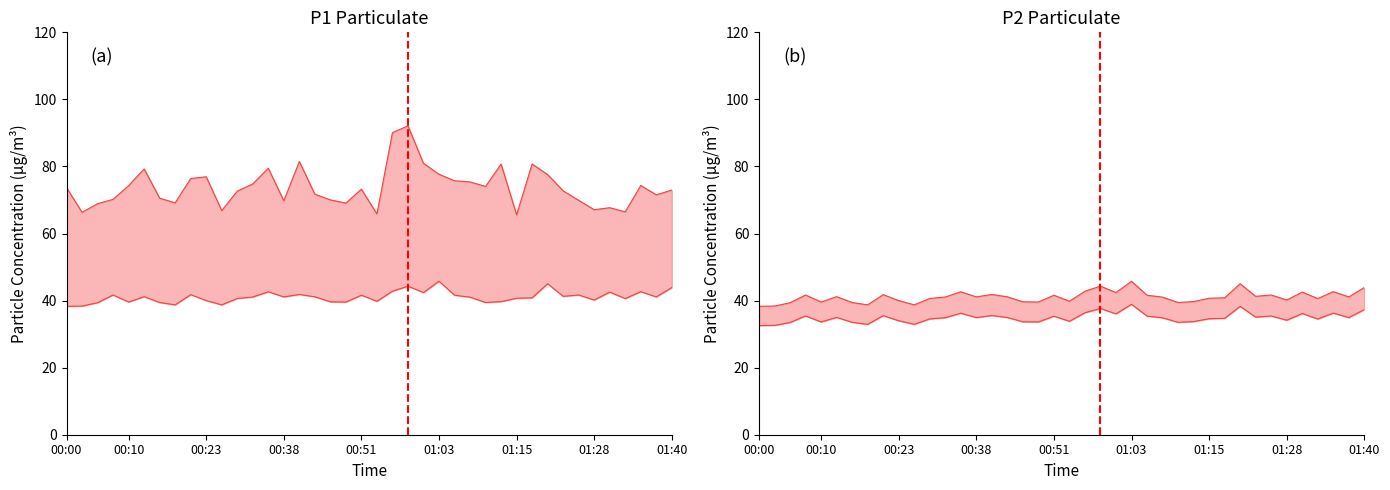

True or false: P2 has a value of 57.5 at 01:33.

False